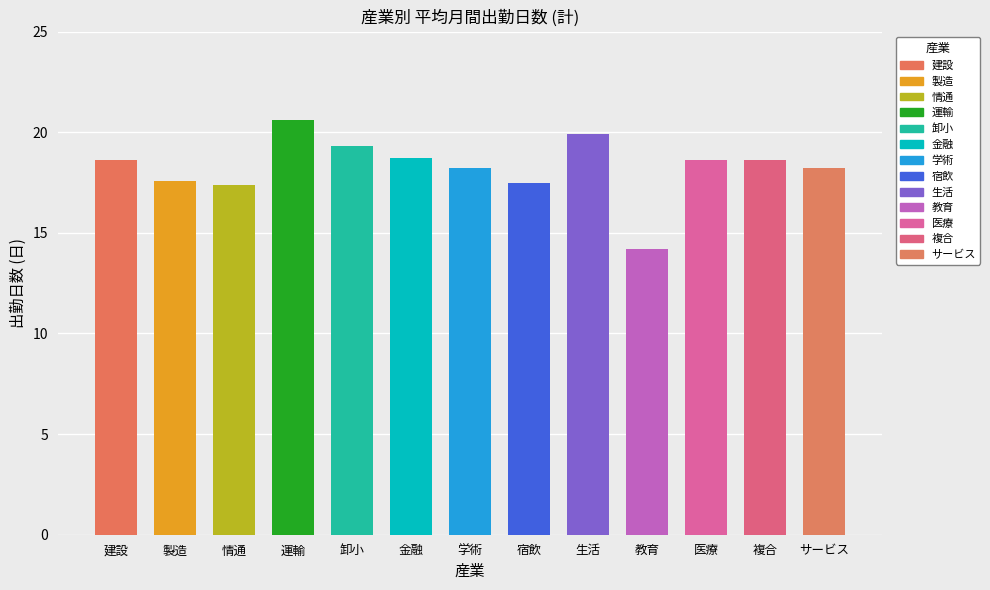

Approximately how many times larger is the value at 金融 compared to 建設?

1.0